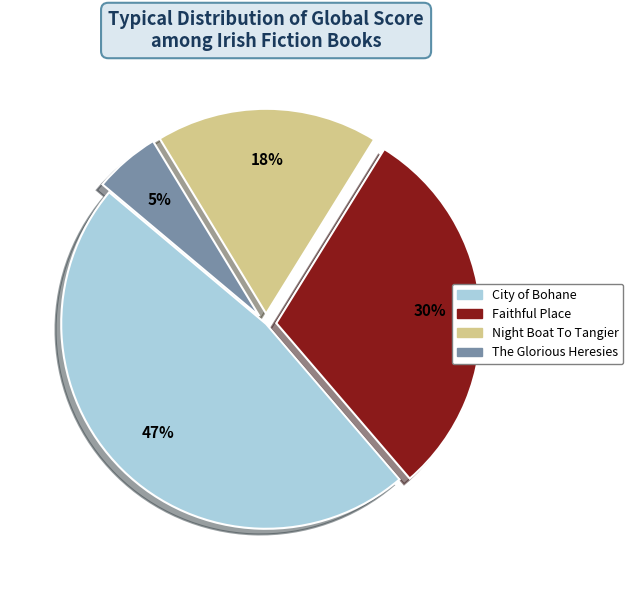

Which category has the smallest portion of the pie?

The Glorious Heresies